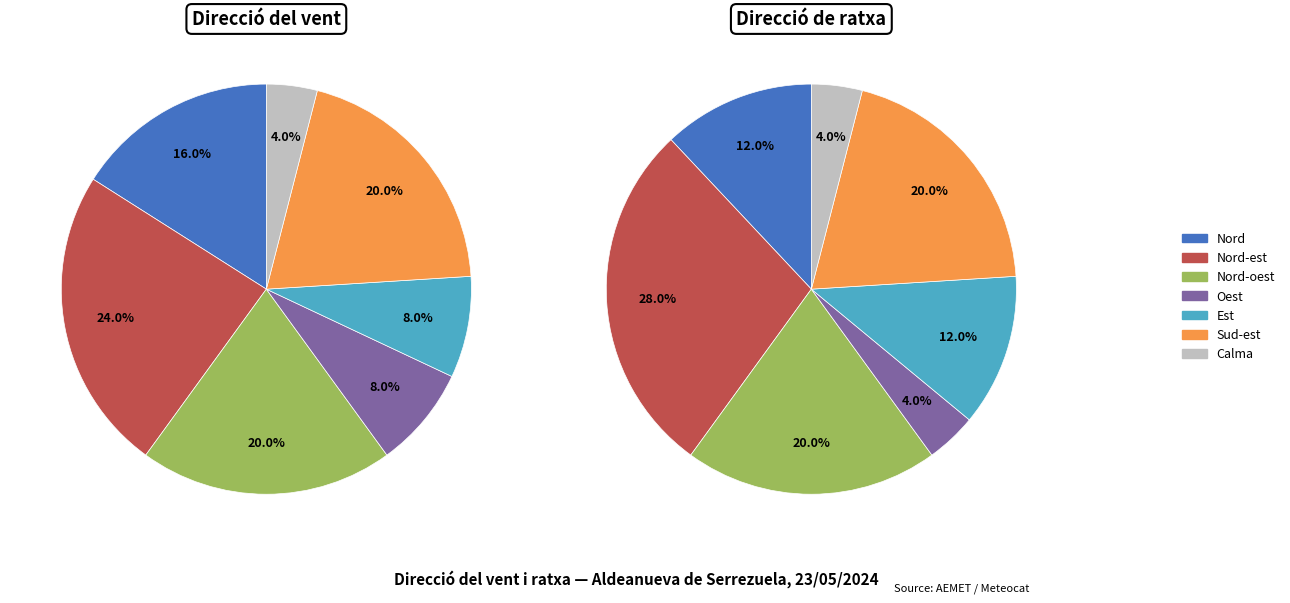

To the nearest percent, what is the difference between the largest and smallest slice percentages?

20%